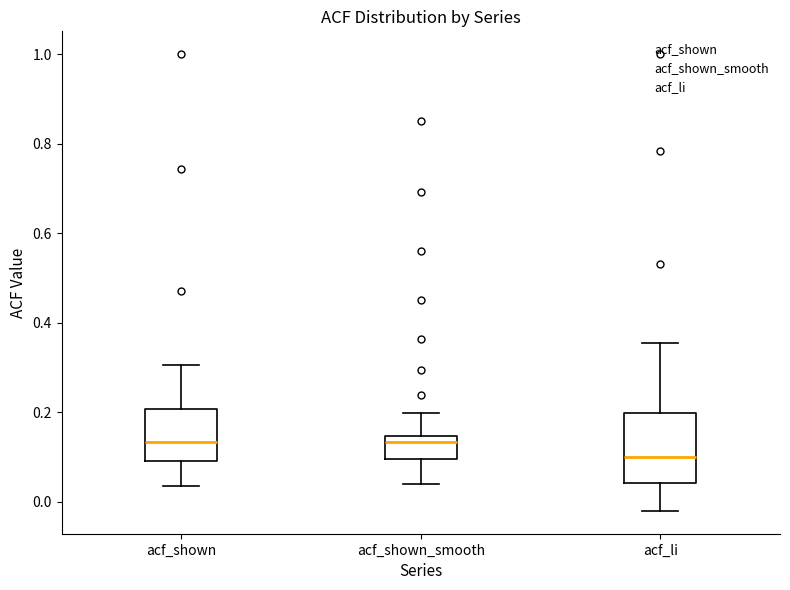

Which box has the lowest median line?

acf_li